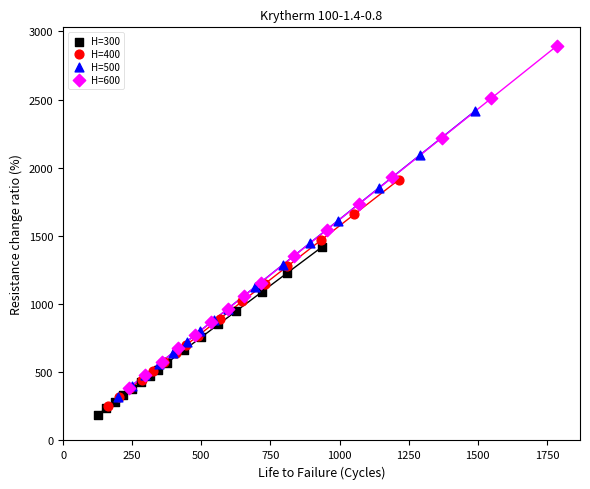

What are all the series names shown in the legend?

H=300, H=400, H=500, H=600